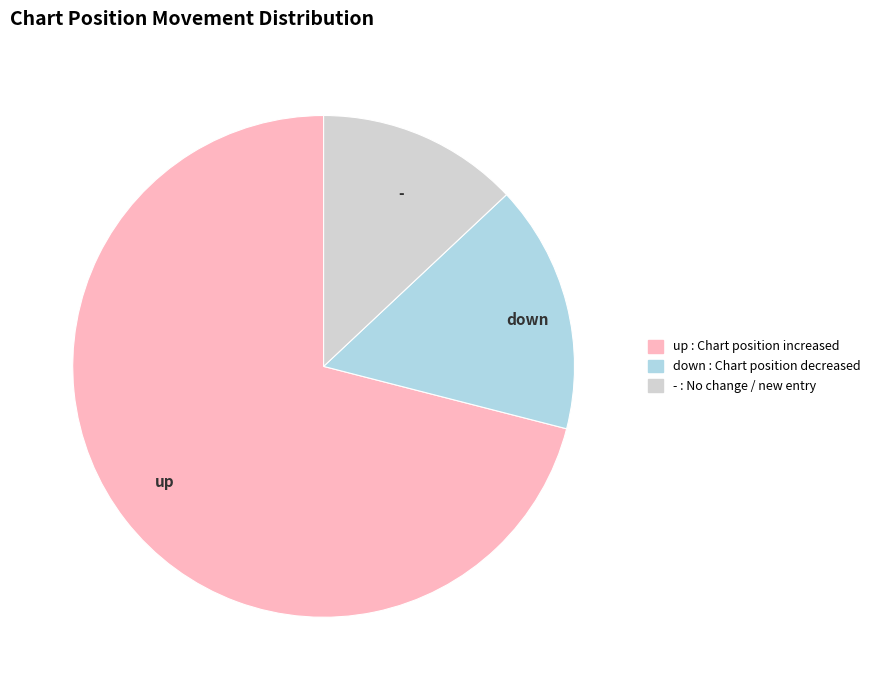

The down slice represents 16% of the pie. True or false?

True